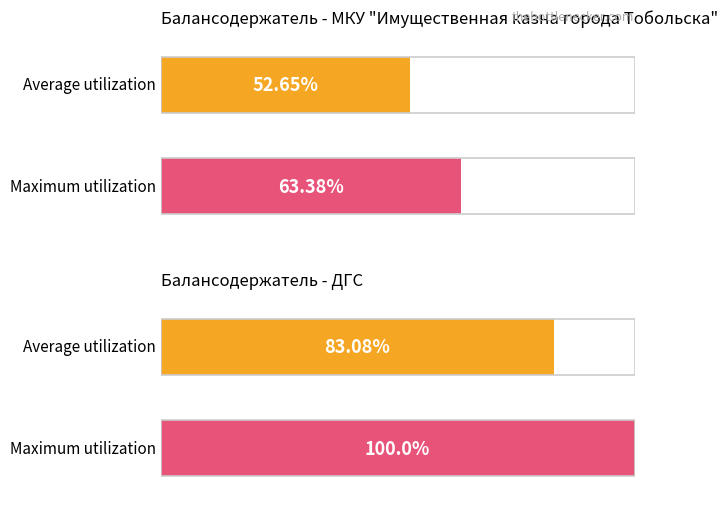

At how many categories does at least one series exceed 89?

1